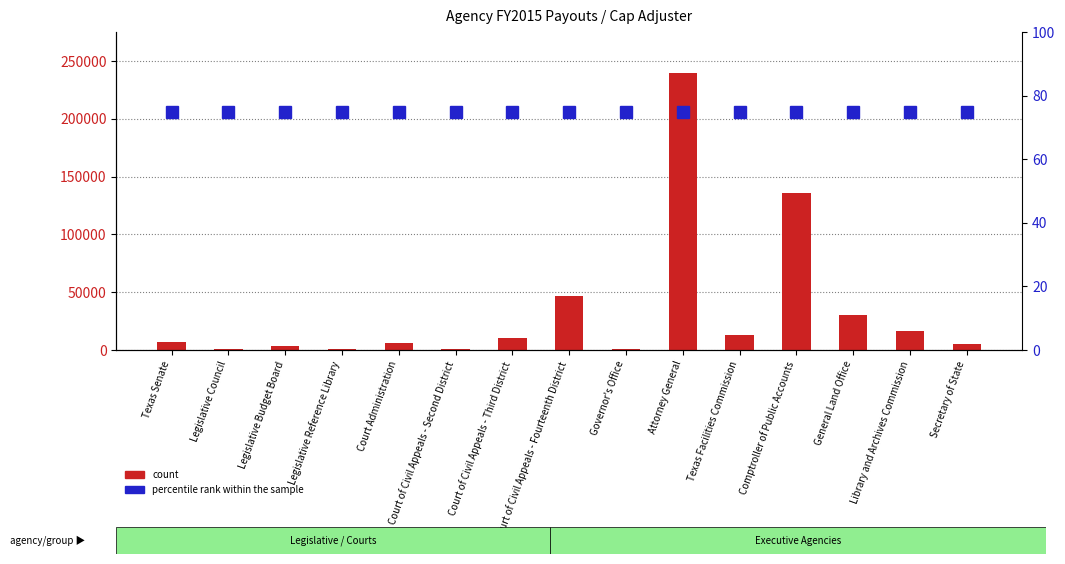

How many series are shown in this chart?

2